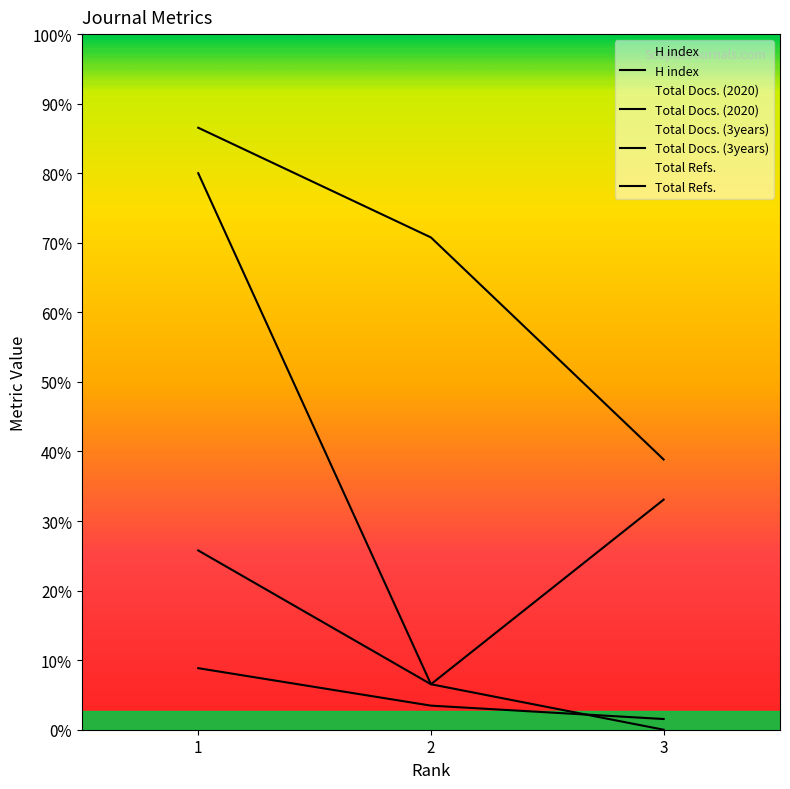

What is the sum of all Total Refs. values?

311